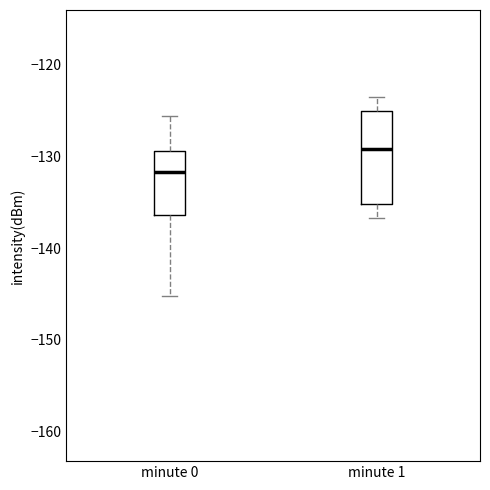

Comparing the boxes themselves (not the whiskers), which one is the tallest?

minute 1